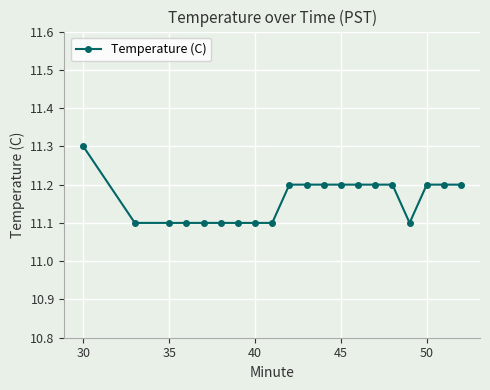

What is the maximum value shown in the chart?

11.3